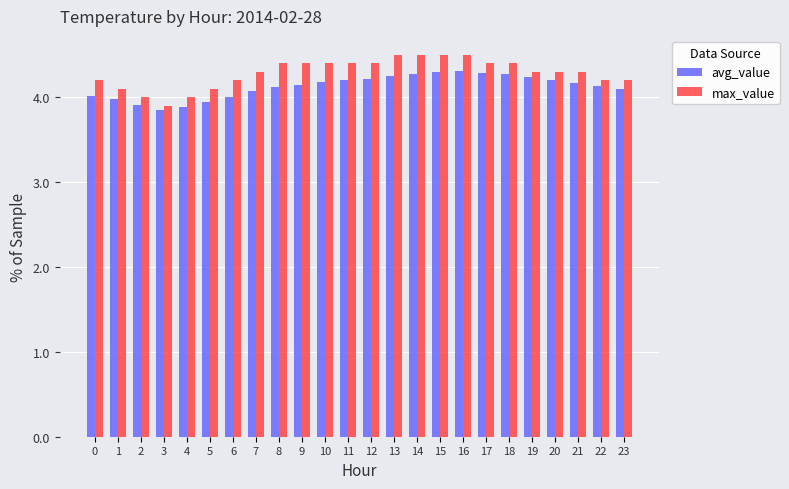

Does the chart contain any negative values?

No